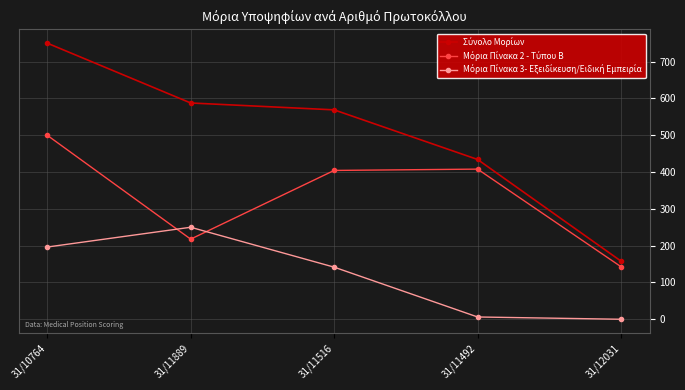

What is the greatest value displayed?

750.3